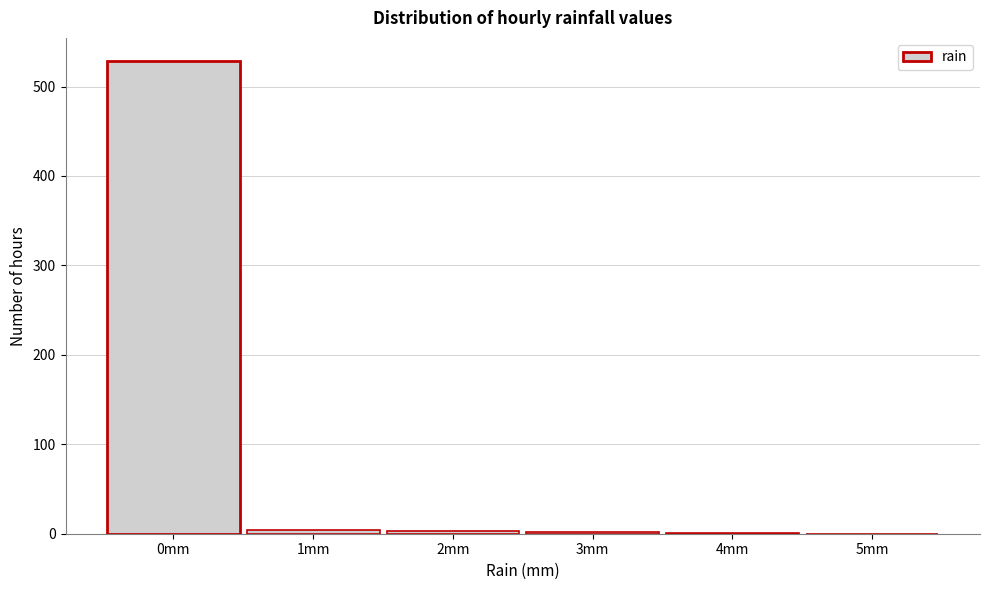

What is the greatest value displayed?

528